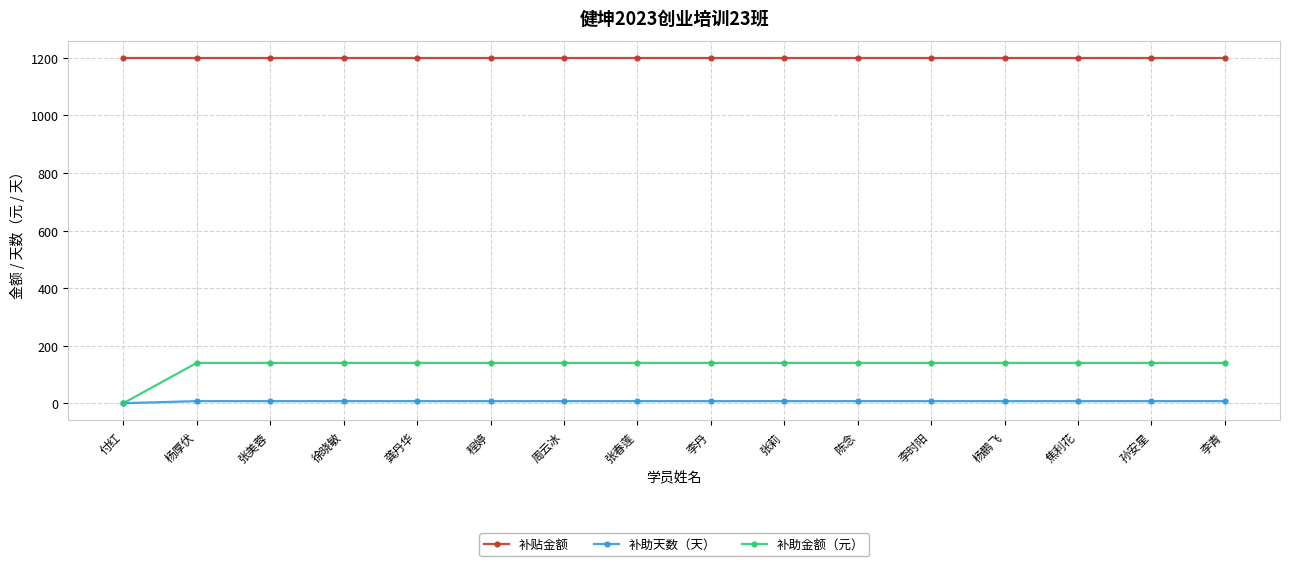

What is the label of the 1st point from the right?

李青